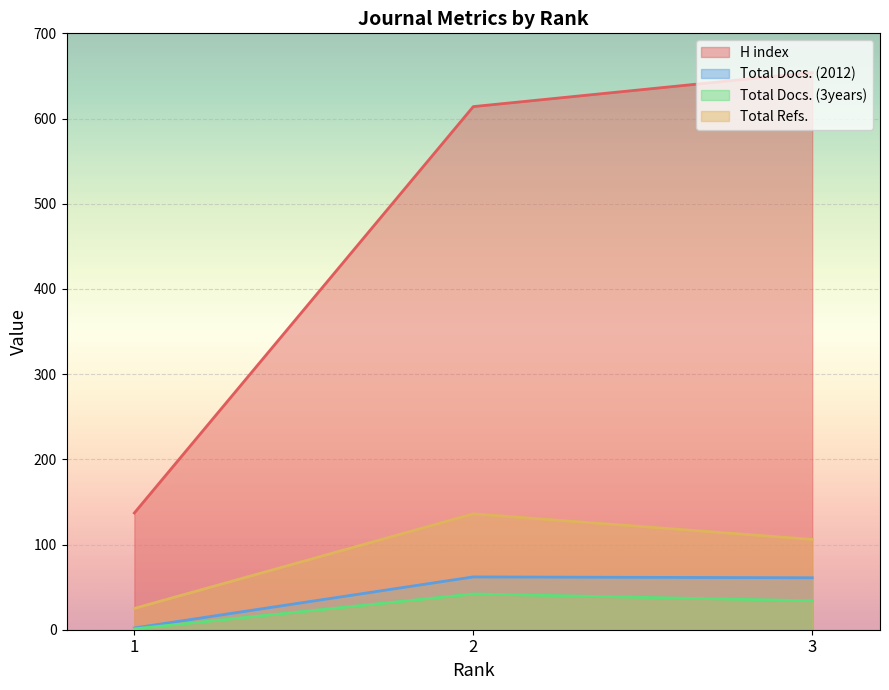

Is the value of Total Refs. at 1 greater than the value of Total Docs. (3years) at 2?

No